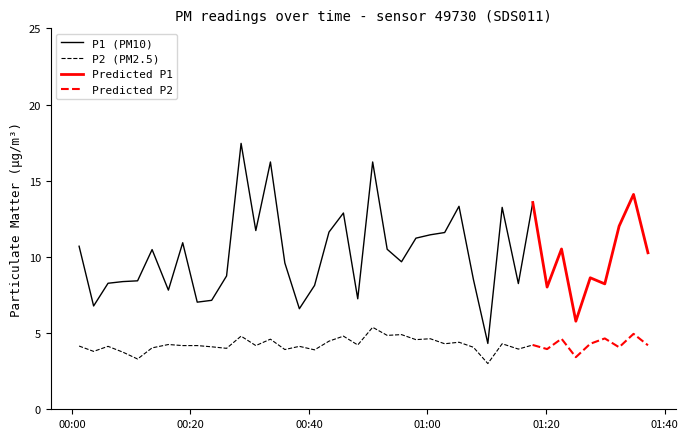

True or false: P1 (PM10) and P2 (PM2.5) intersect in this chart.

False